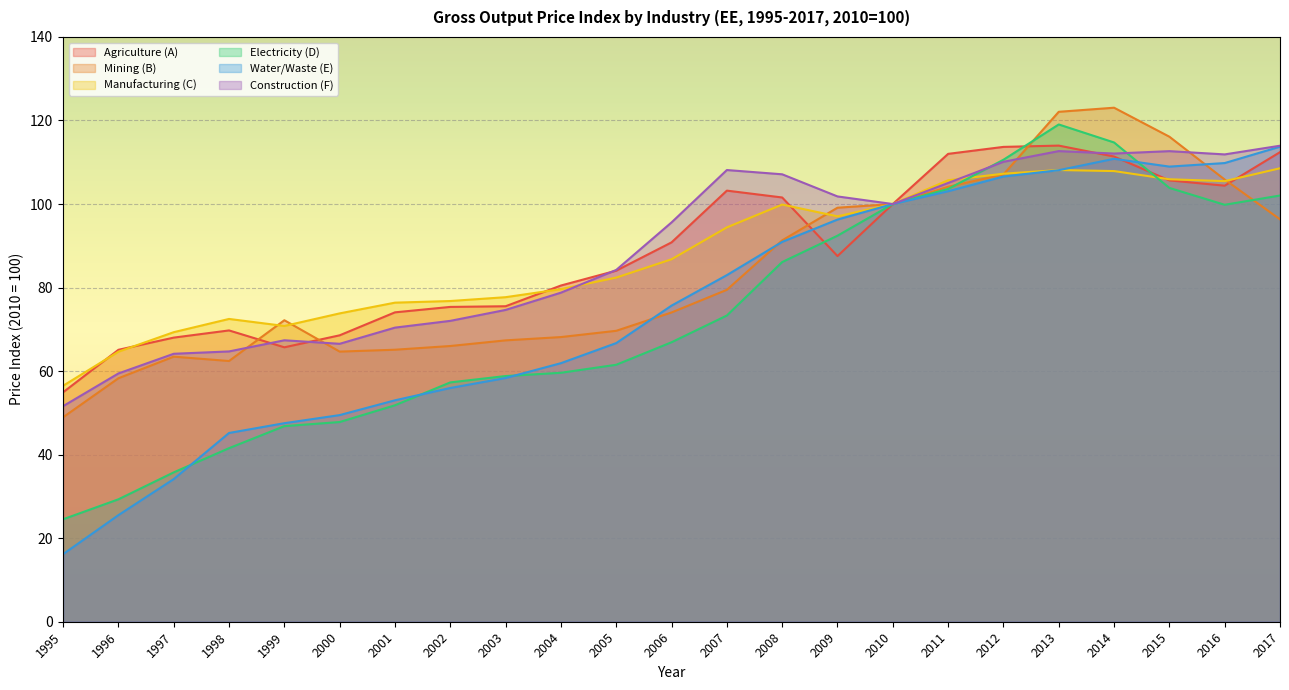

How many lines are shown in the chart?

6